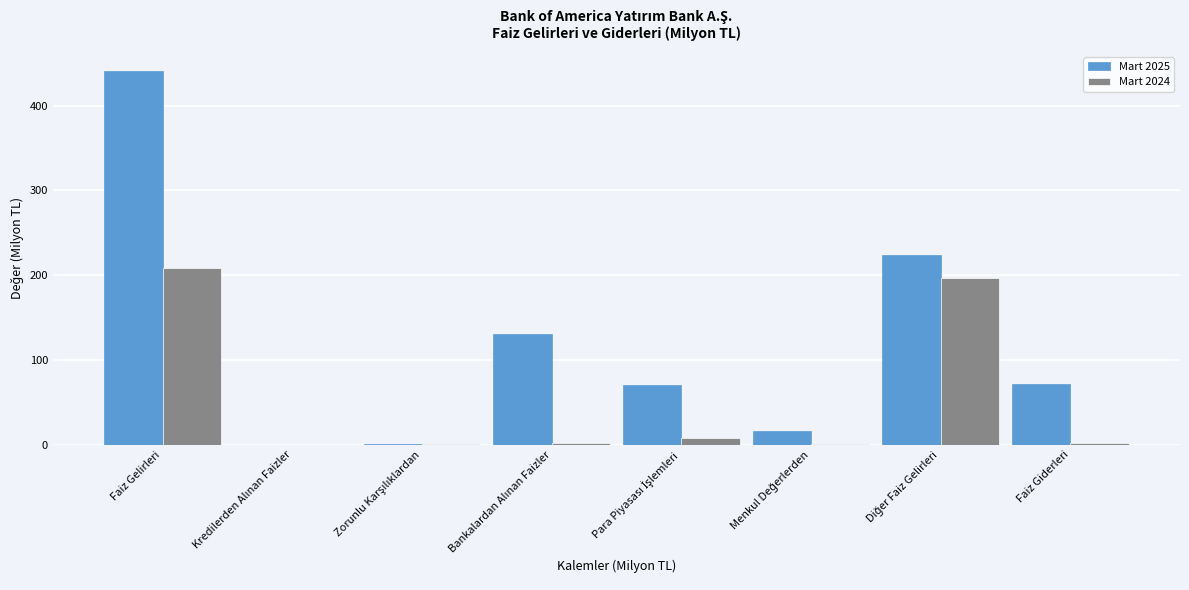

At which category is the sum across all series the highest?

Faiz Gelirleri